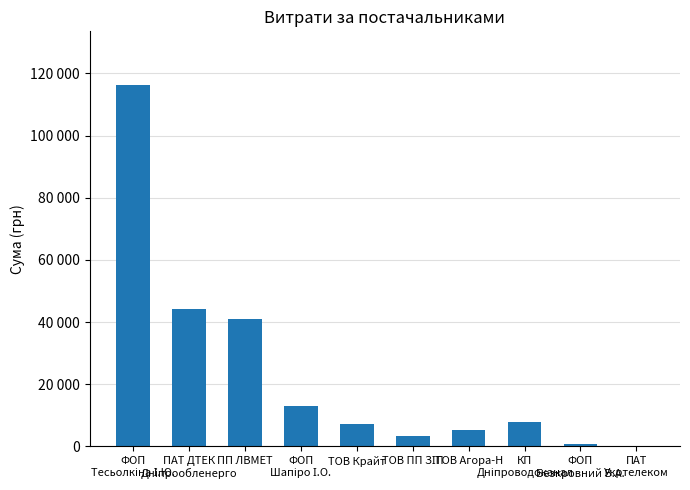

What is the ratio of the value at ТОВ ПП ЗІП to the value at ФОП
Безкровний В.А.?

4.5